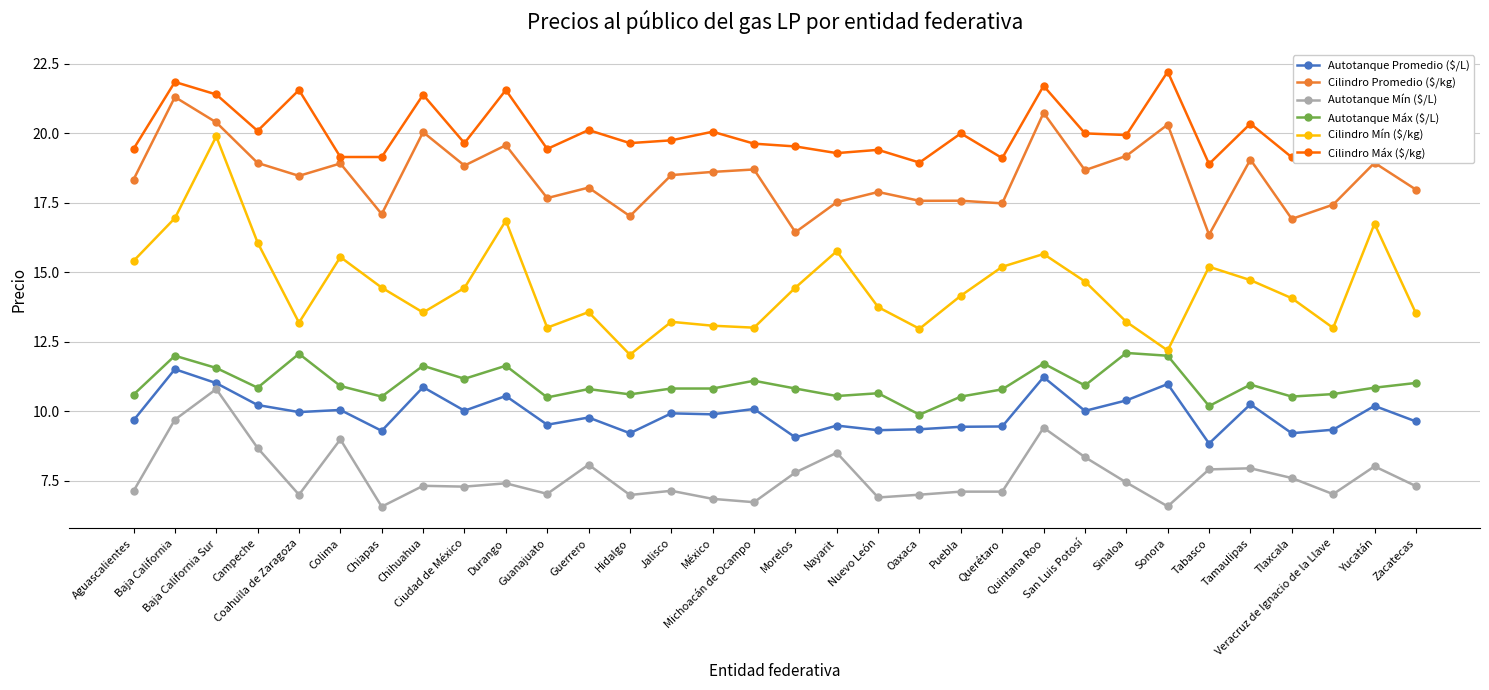

Which series has the largest range (max minus min)?

Cilindro Mín ($/kg)